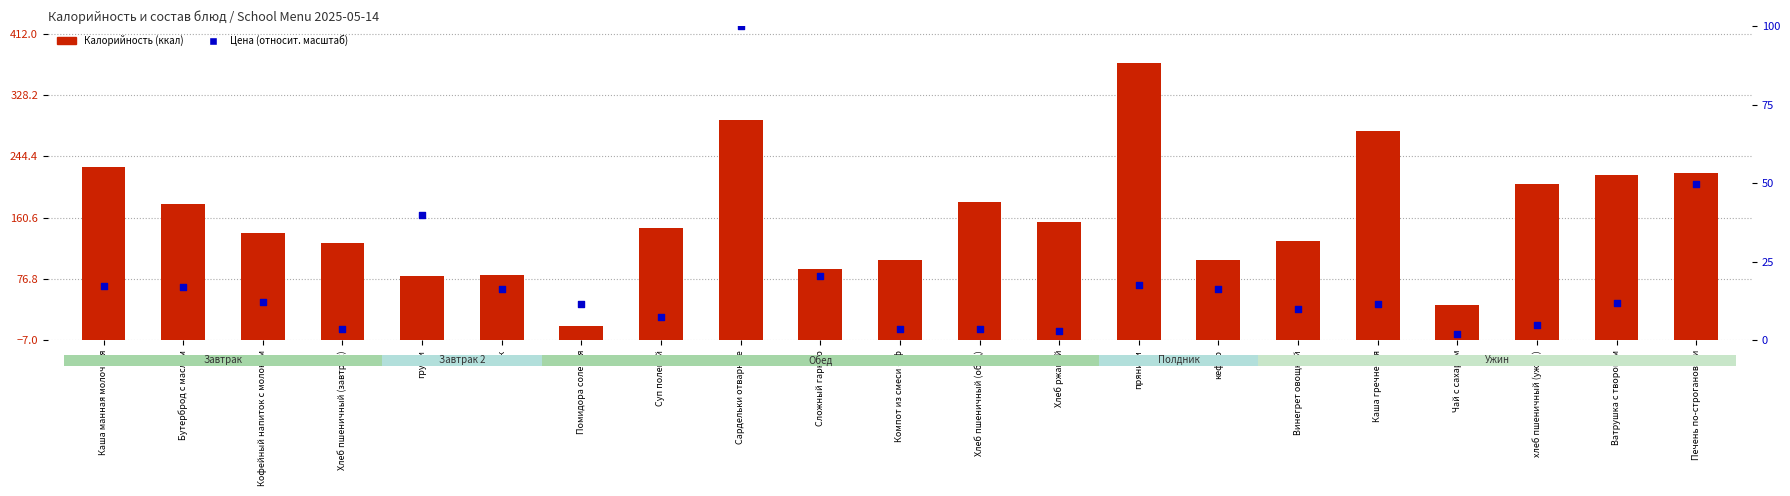

What is the total value across all series at кефир?

125.4